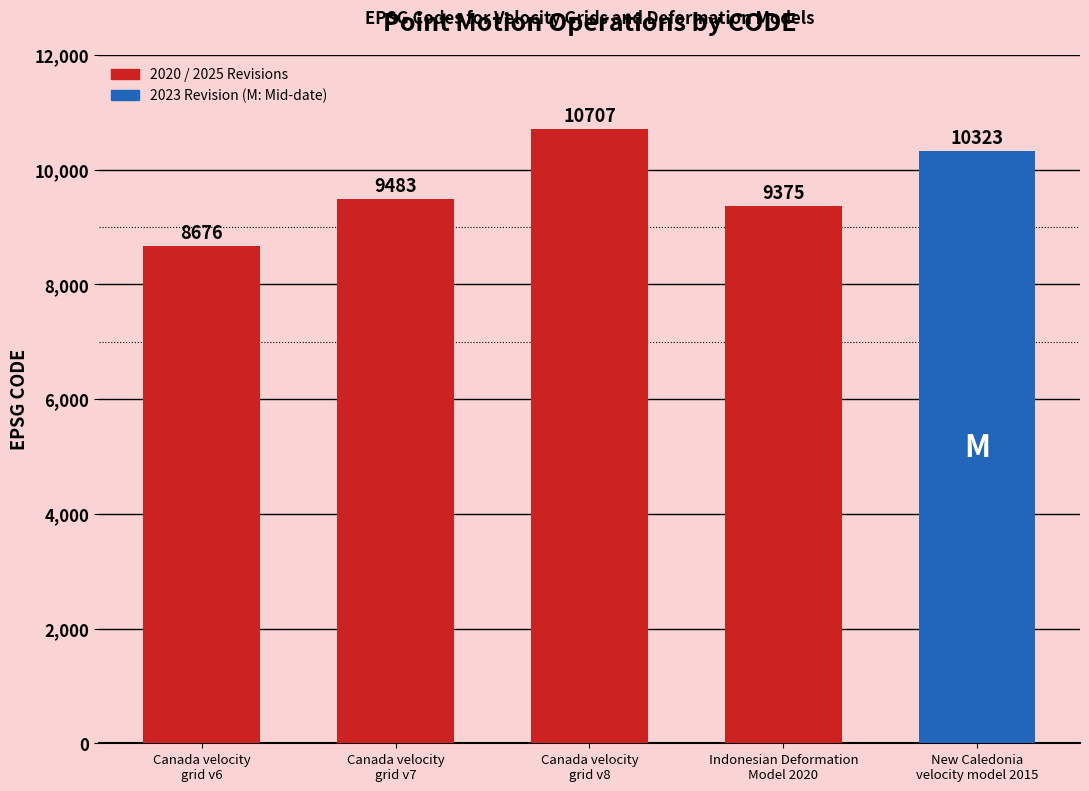

How many series are shown in this chart?

1